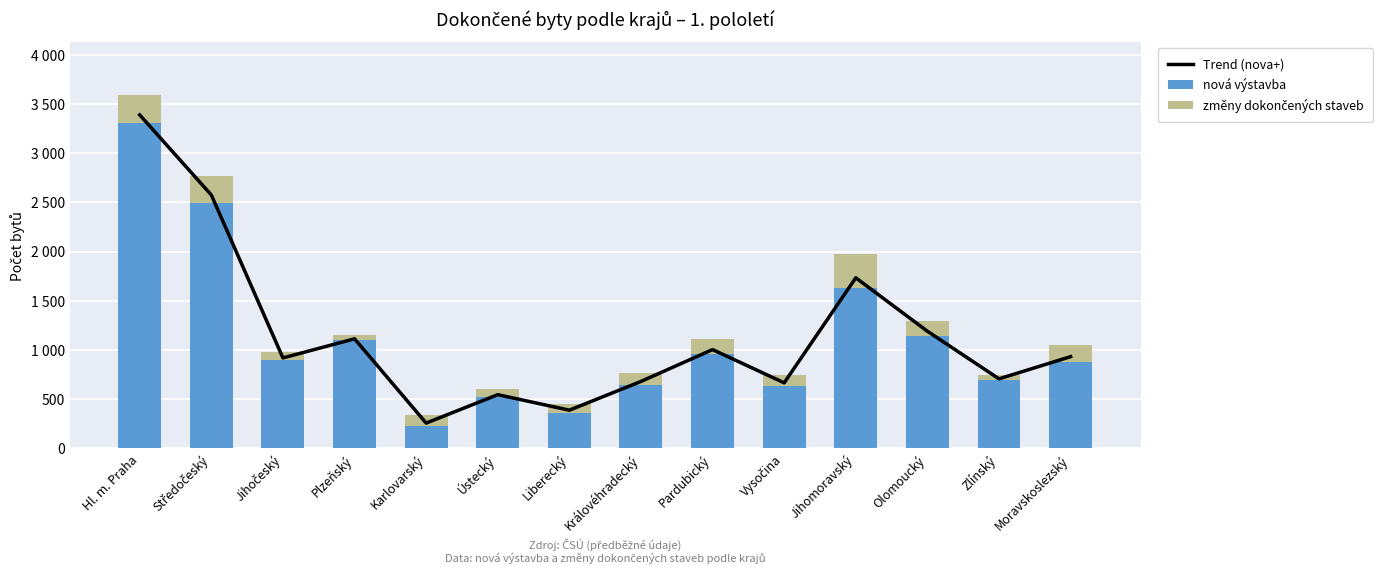

At which label does nová výstavba reach its minimum?

Karlovarský